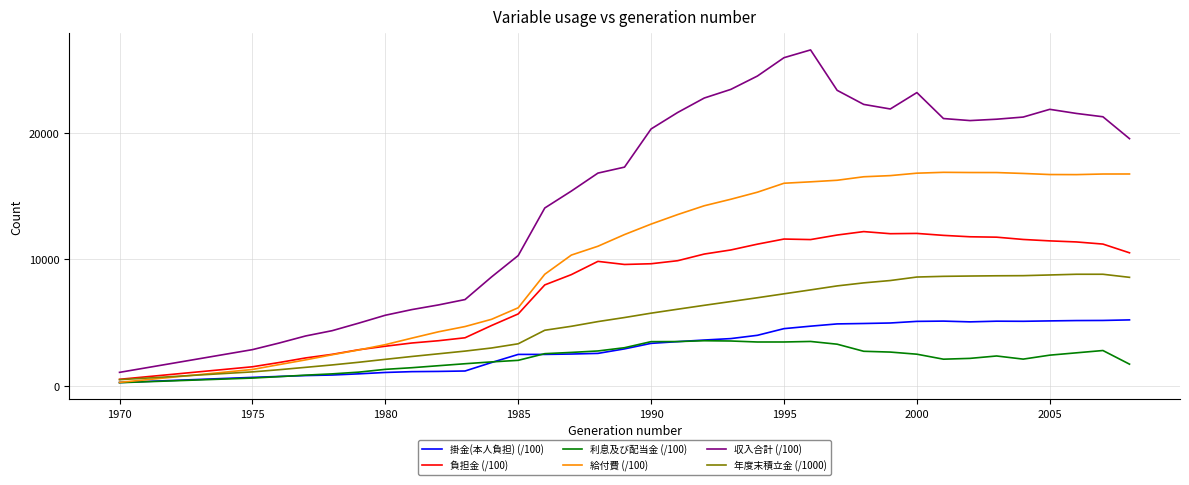

What are all the series names shown in the legend?

掛金(本人負担) (/100), 負担金 (/100), 利息及び配当金 (/100), 給付費 (/100), 収入合計 (/100), 年度末積立金 (/1000)